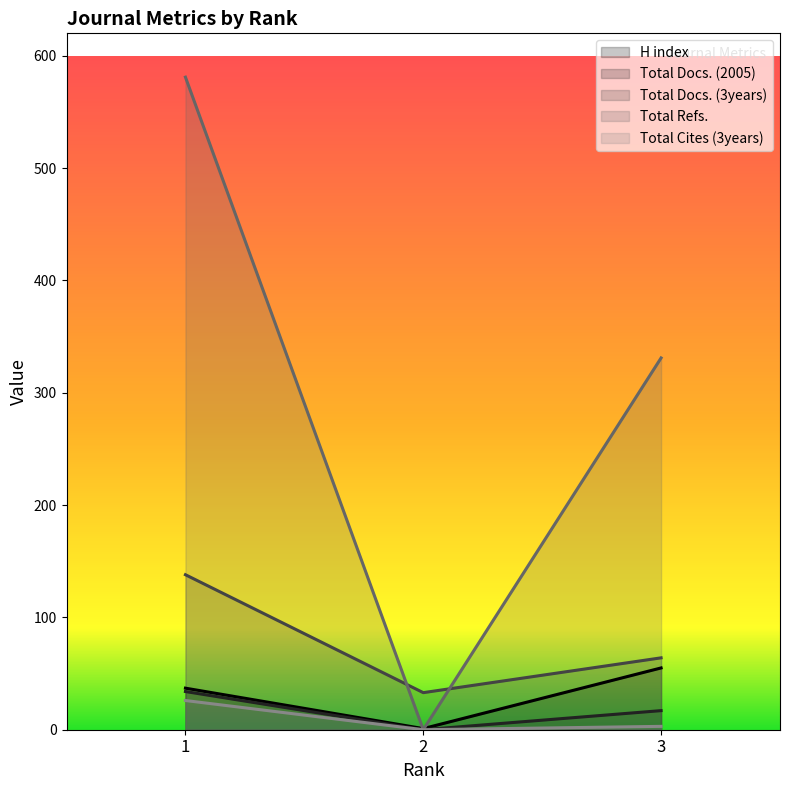

Between 1 and 2, which is larger?

1